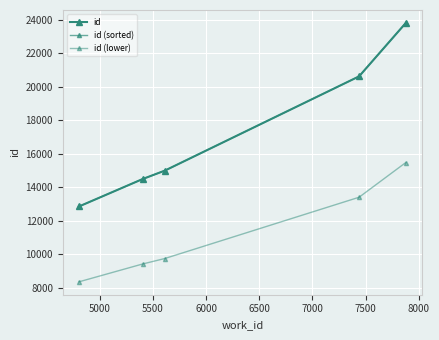

True or false: id has more than 2 points higher than both neighbors.

False